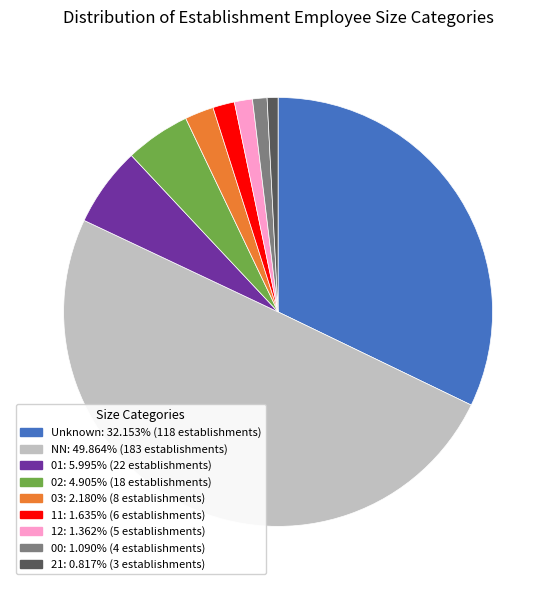

Which category has the smallest portion of the pie?

21